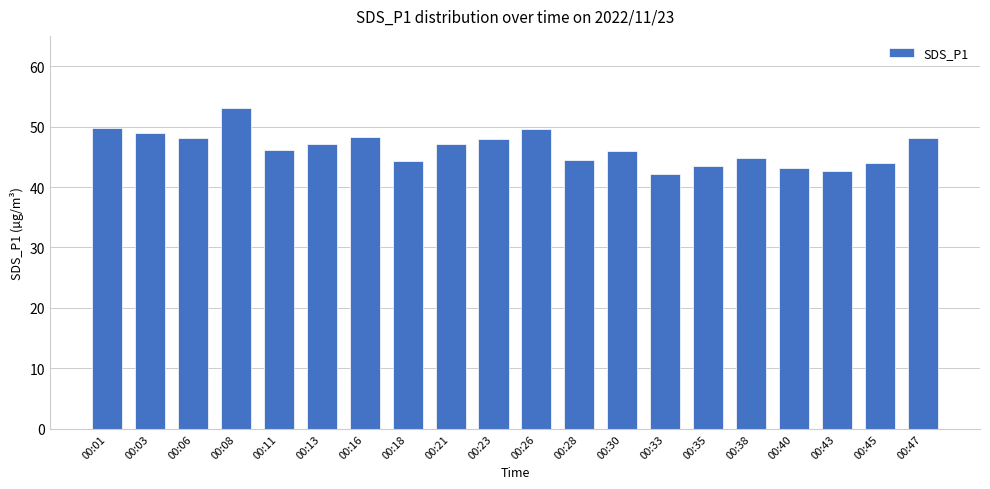

What is the sum of the values at 00:08 and 00:18?

97.4